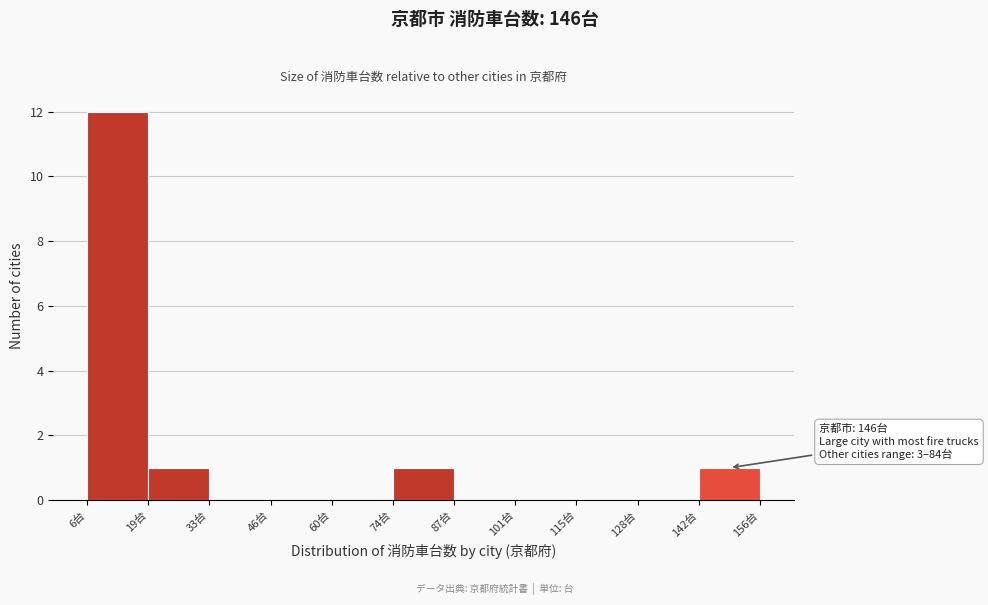

Which range on the x-axis has the tallest bar?

6 to 20